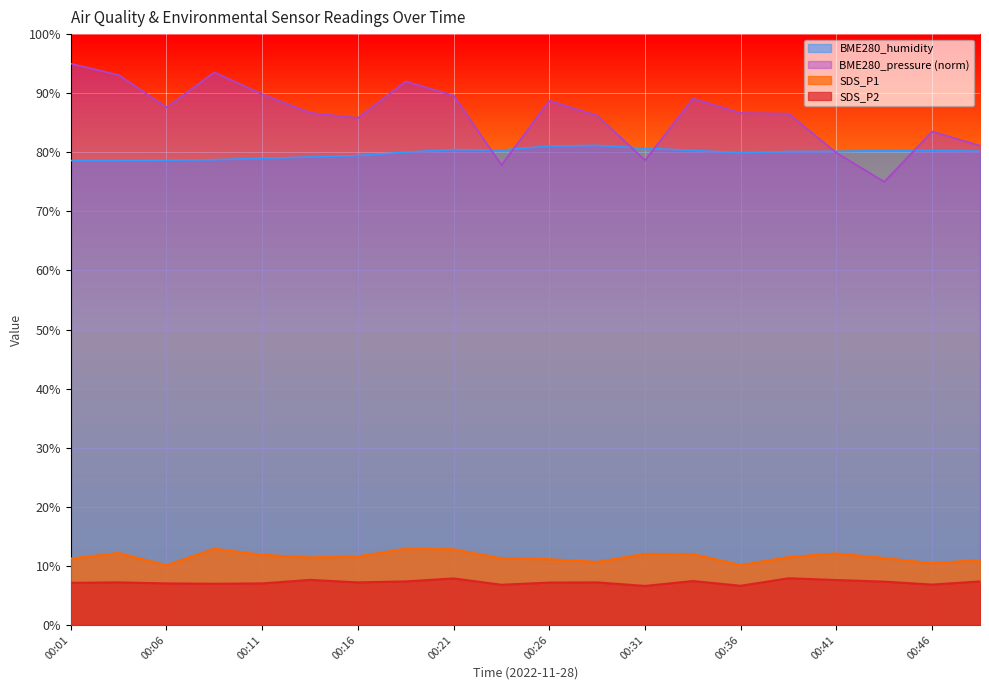

What is the value of the BME280_humidity point at the 1st from the left?

78.6